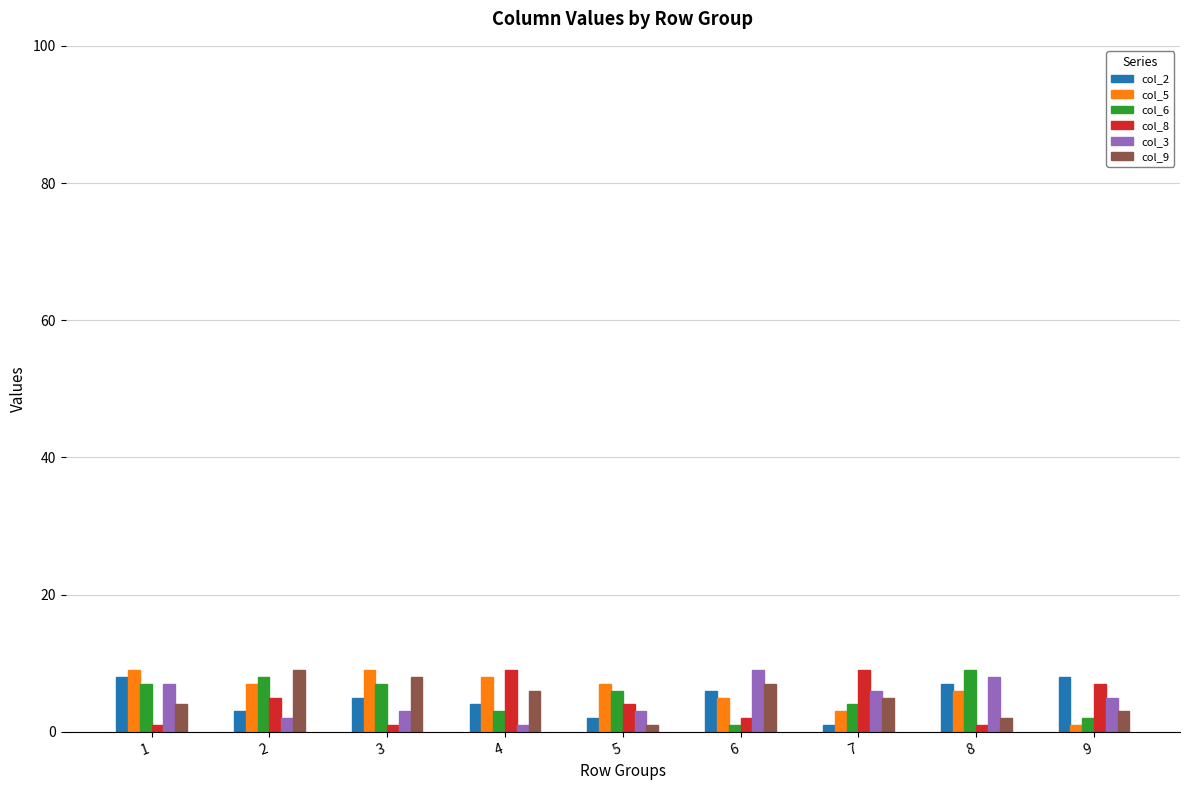

The col_6 series shows 2 at 9. True or false?

True